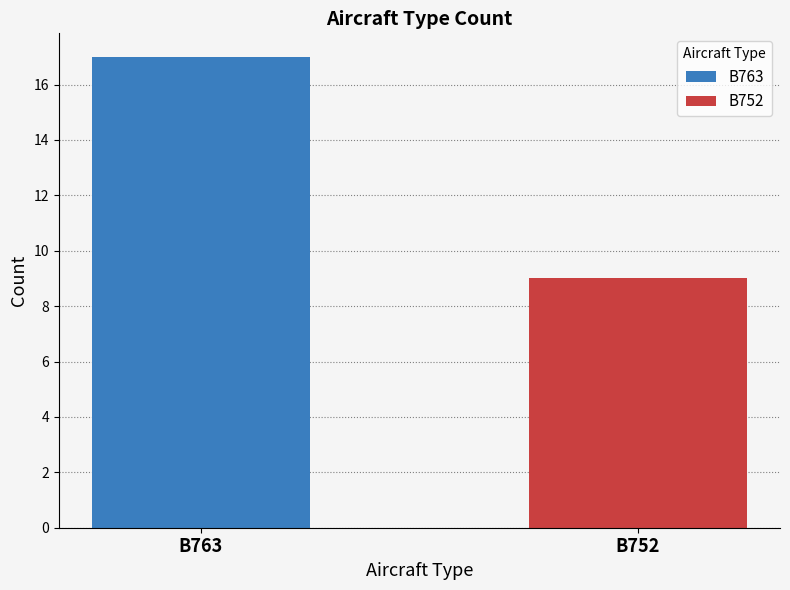

The value at B763 is 17. True or false?

True